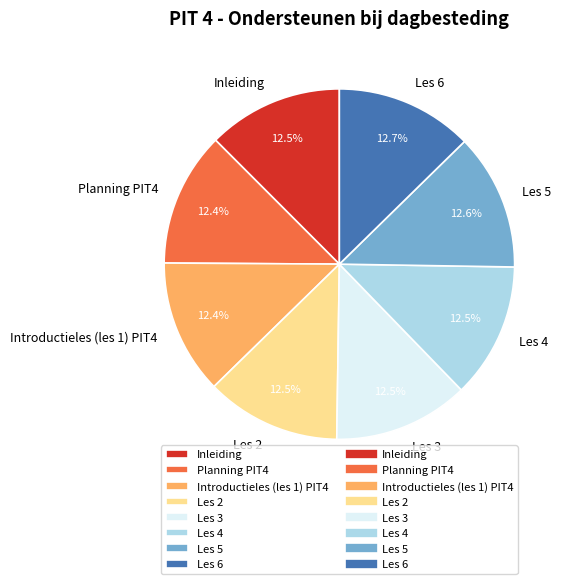

What is the ratio of the value at Les 2 to the value at Les 5?

1.0